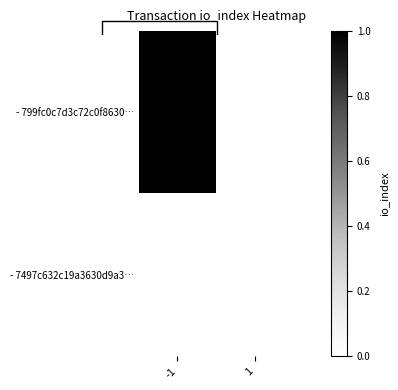

The - 799fc0c7d3c72c0f8630… series shows 2 at -1. True or false?

False